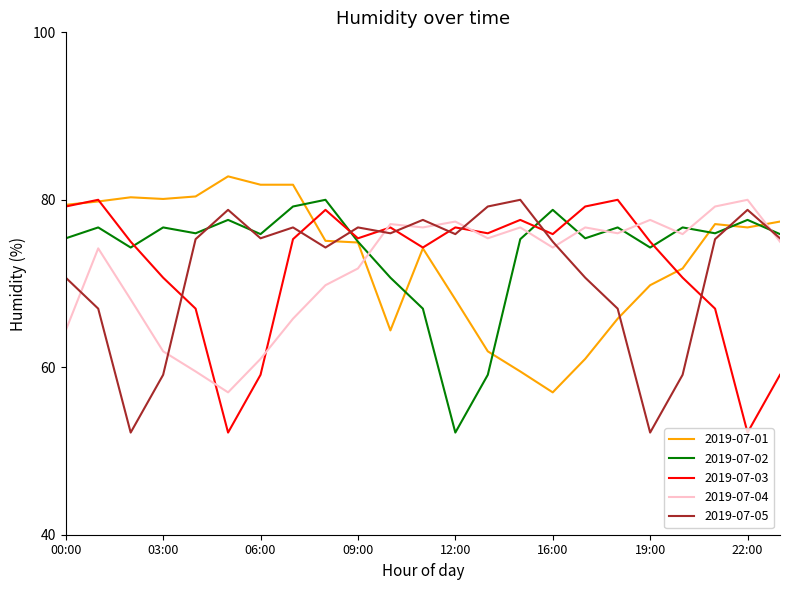

What is the lowest value of the 2019-07-03 series?

52.2